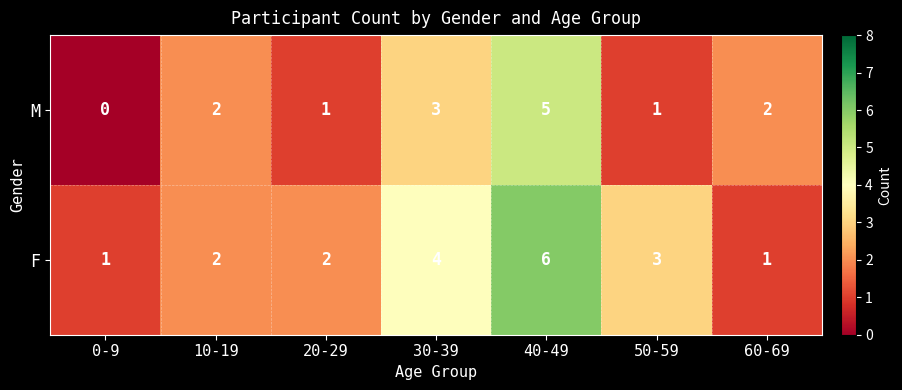

What is the sum of all M values?

14